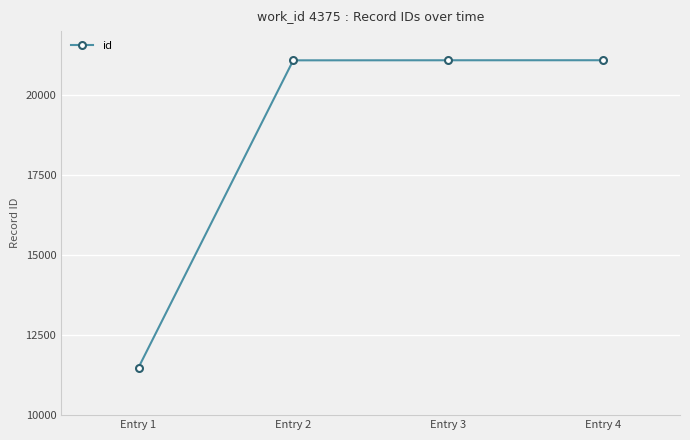

True or false: there are more than 1 points higher than both neighbors.

False